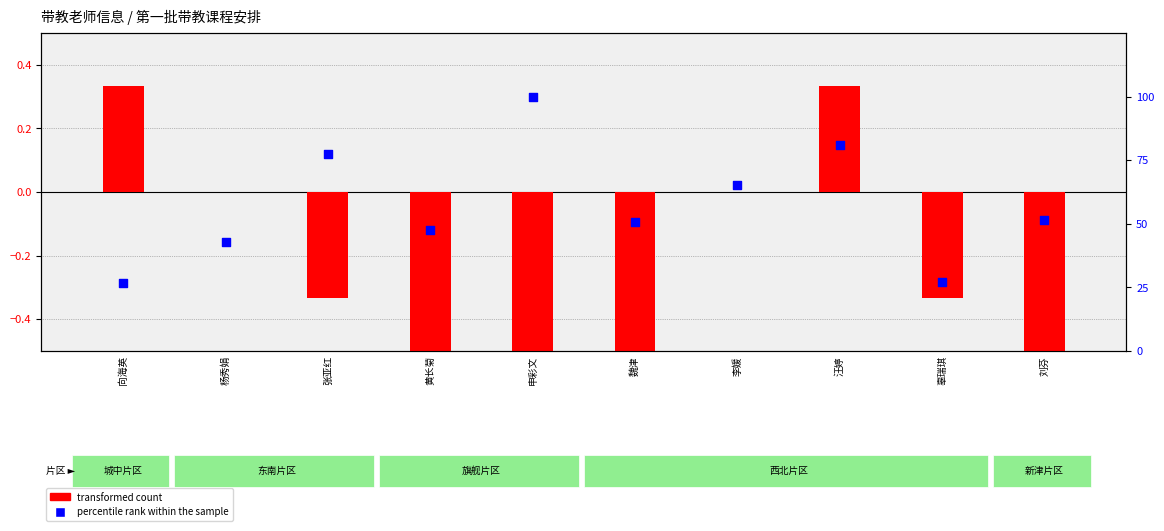

Which series contains the lowest Y value?

transformed count